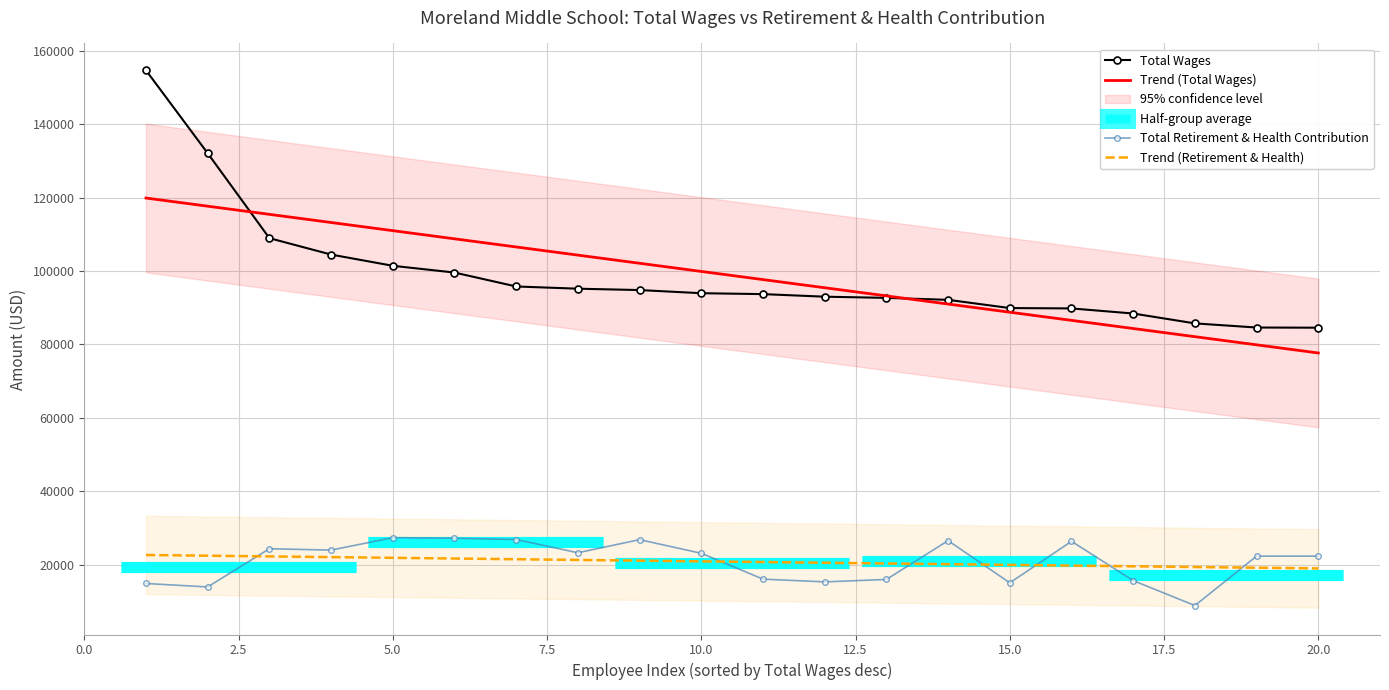

The value of Total Retirement & Health Contribution at 5.0 is 44026. True or false?

False